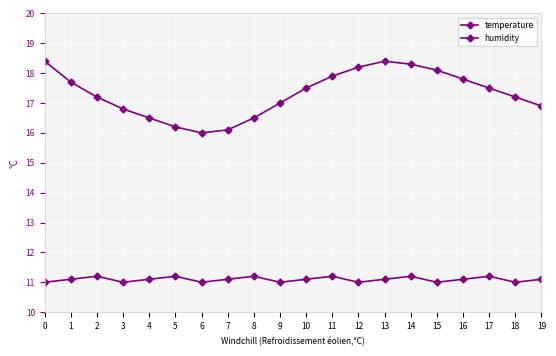

How many data points does each series have?

20